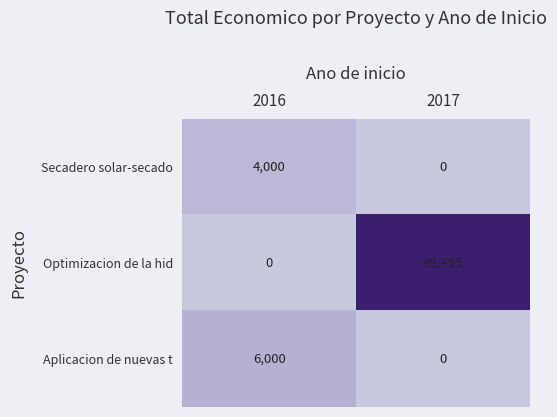

At how many categories does at least one series exceed 28737?

1